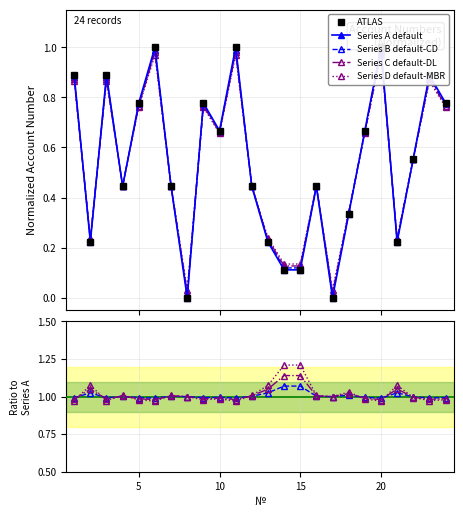

Does the chart have visible grid lines?

Yes